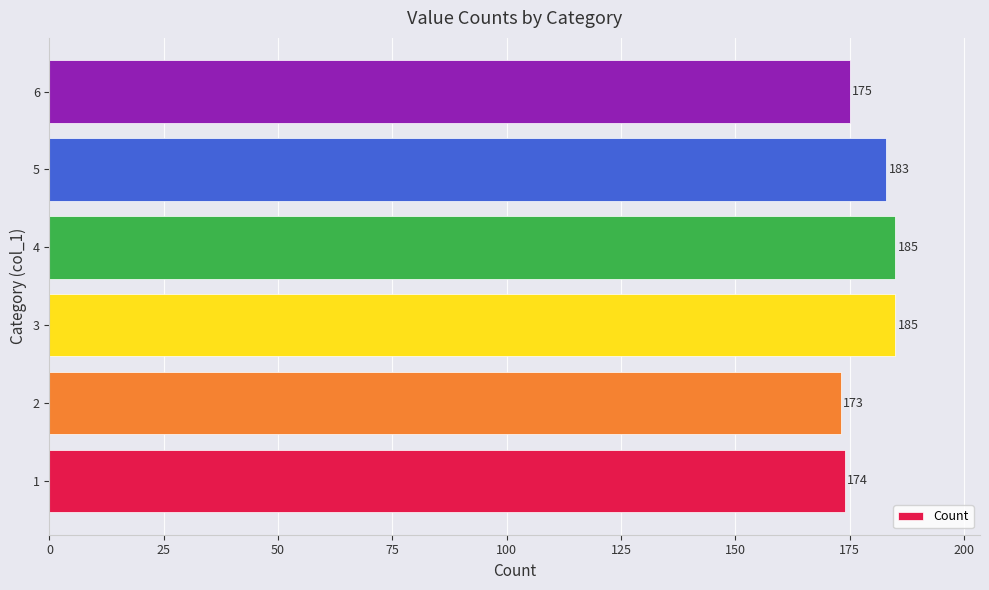

Is it true that the value at 3 is 84?

False